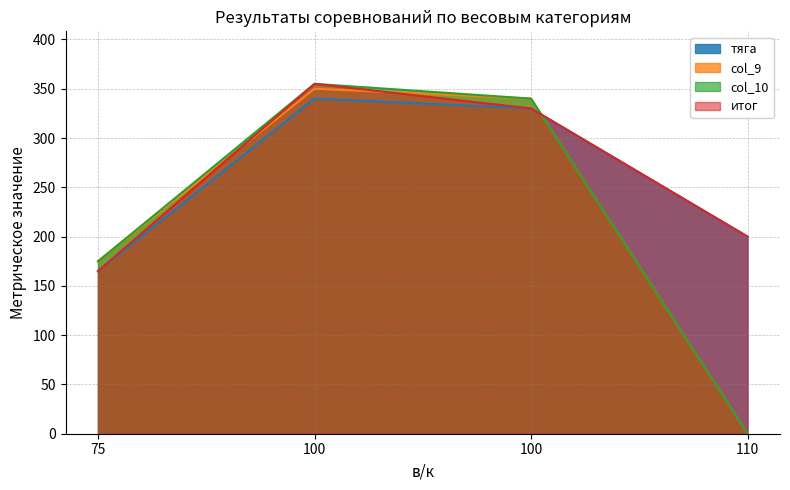

What is the spread (max minus min) of values at 100?

15